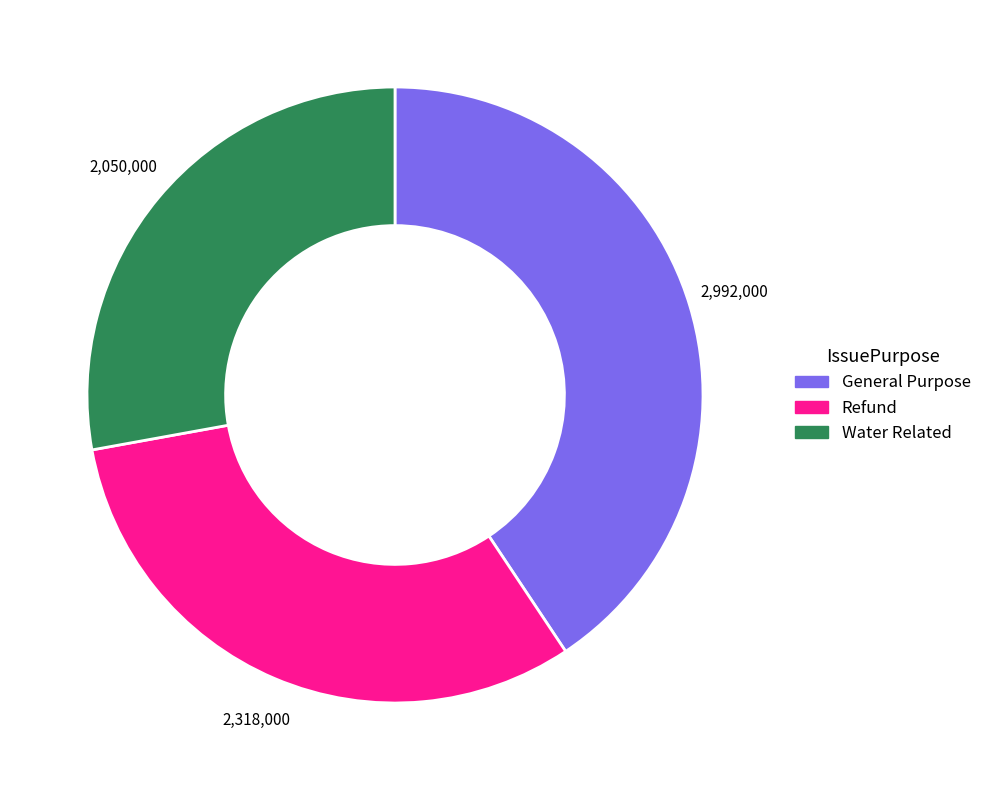

Do Water Related and Refund together represent more than half of the pie?

Yes